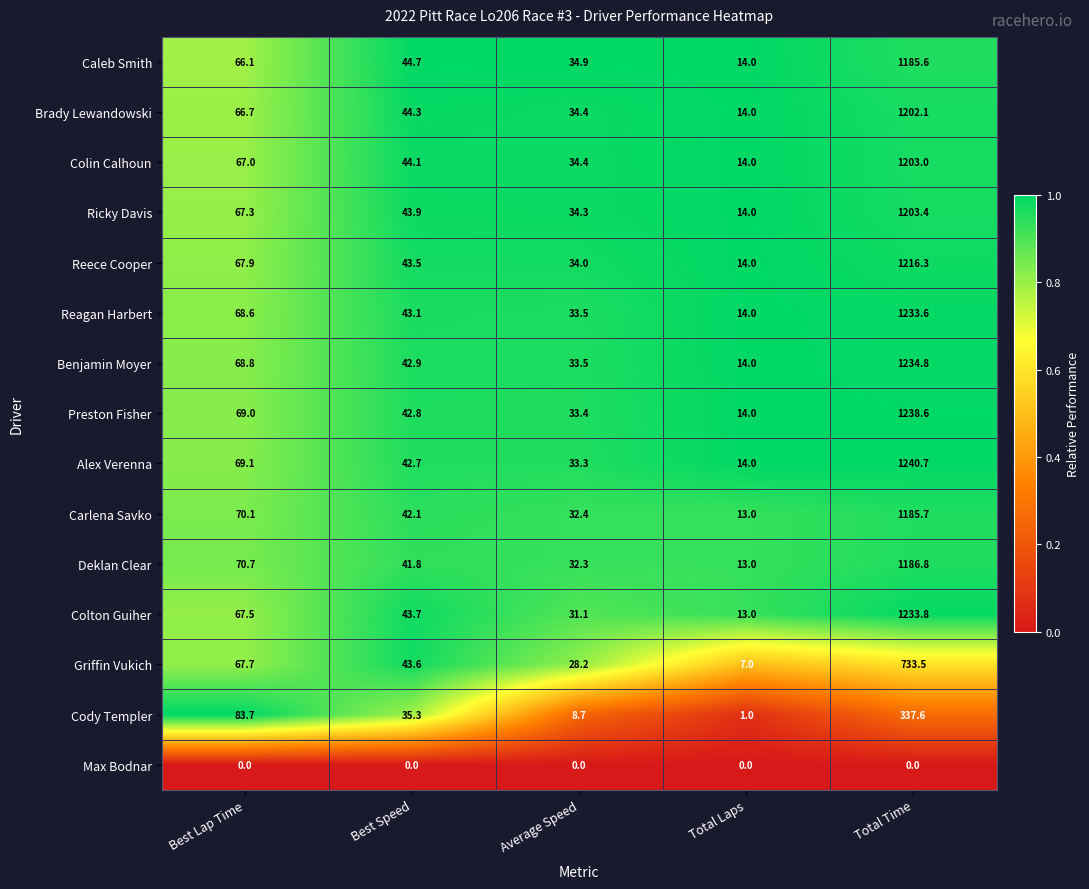

How many data points does each series have?

5